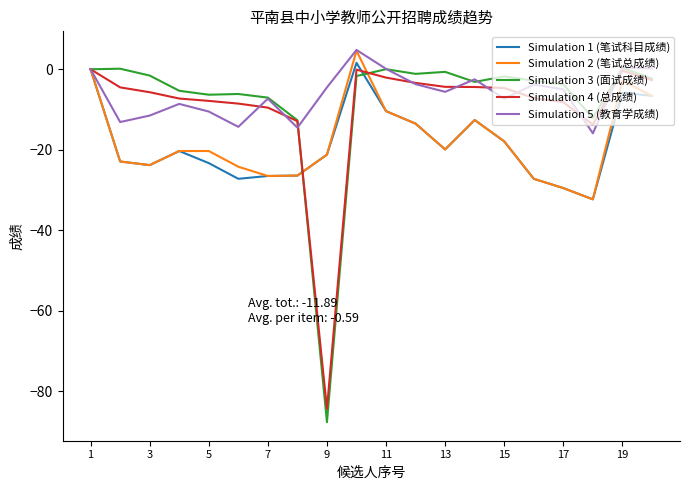

Which series has the largest range (max minus min)?

Simulation 3 (面试成绩)